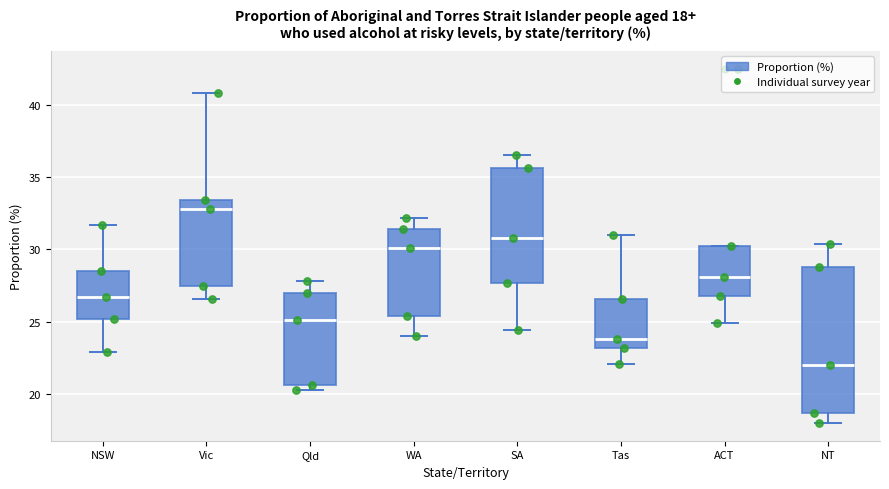

Which box's median line is the highest?

Vic